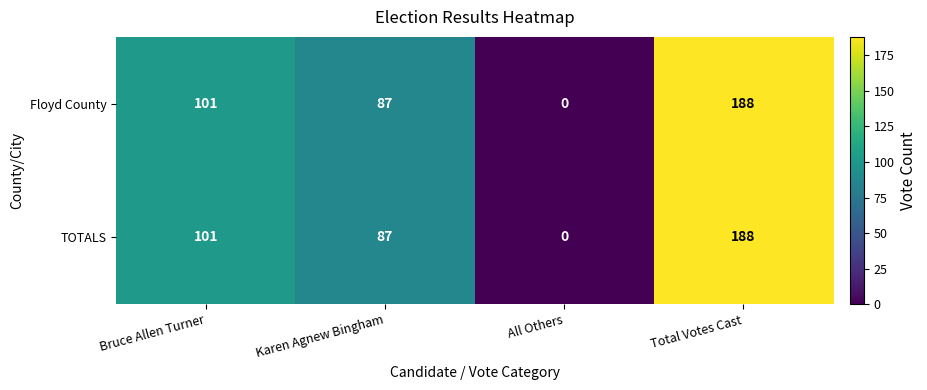

Reading left to right, what are all the values shown in this chart?

Floyd County: Bruce Allen Turner=101	Karen Agnew Bingham=87	All Others=0	Total Votes Cast=188
TOTALS: Bruce Allen Turner=101	Karen Agnew Bingham=87	All Others=0	Total Votes Cast=188